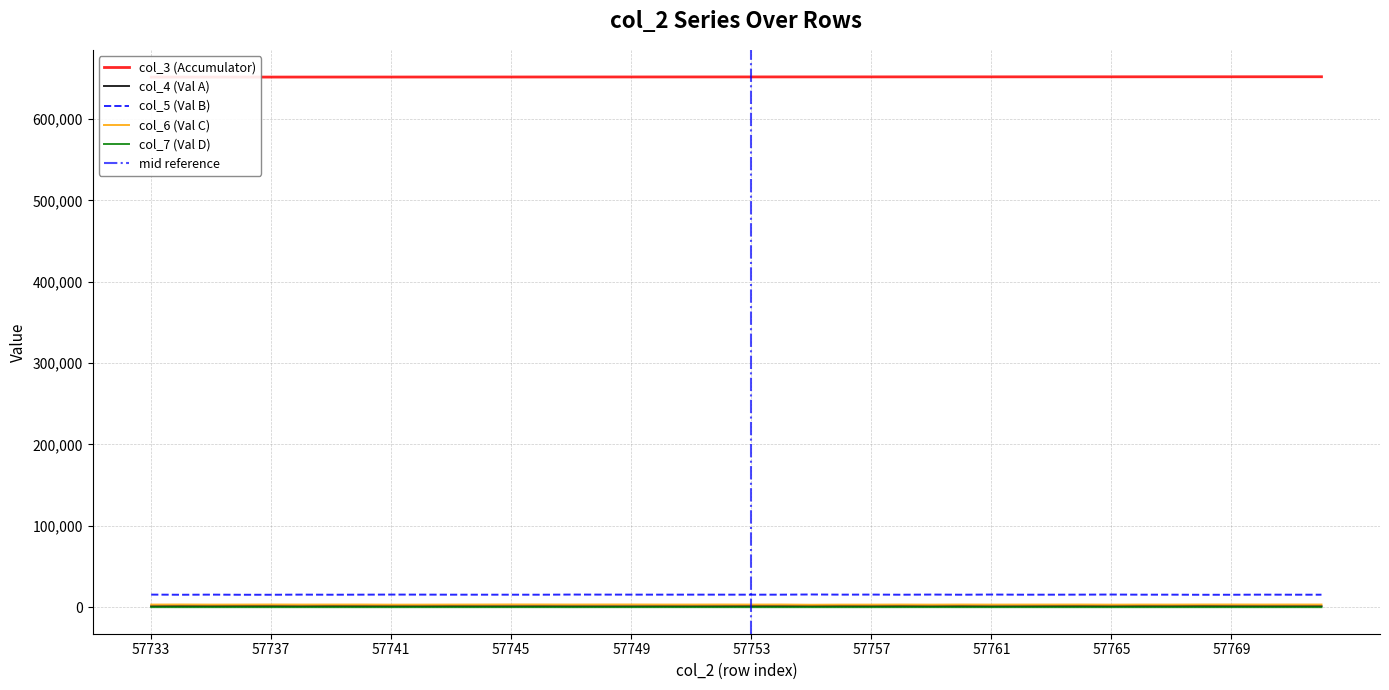

At which label does col_5 (Val B) first exceed 15453?

57733